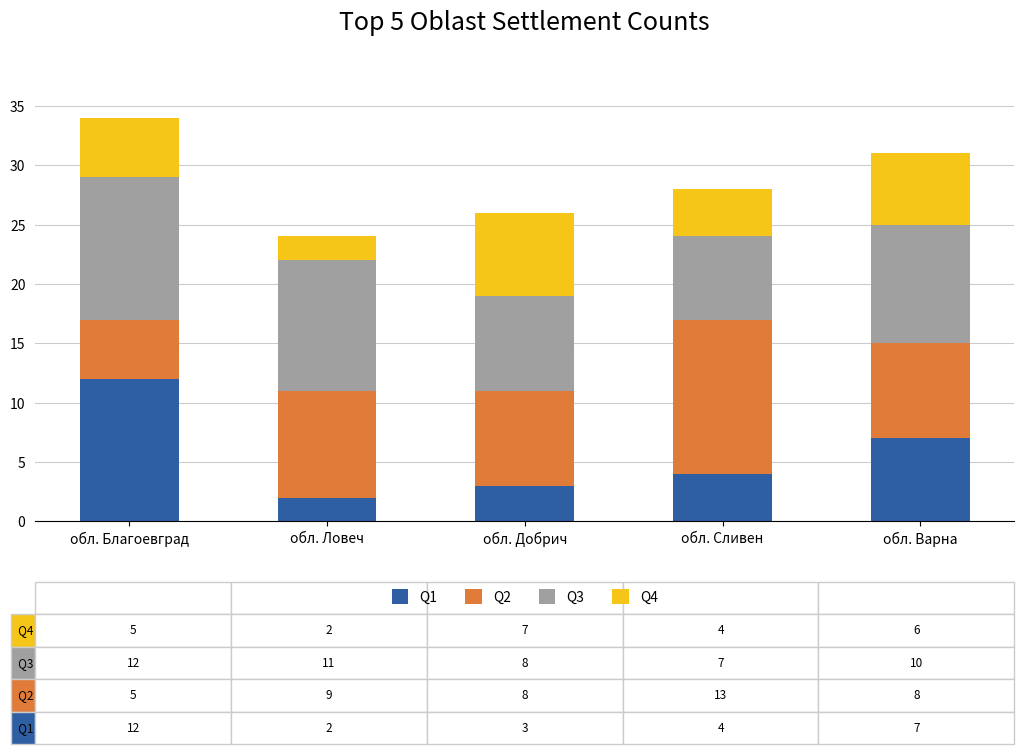

What is the total value across all series at обл. Варна?

31